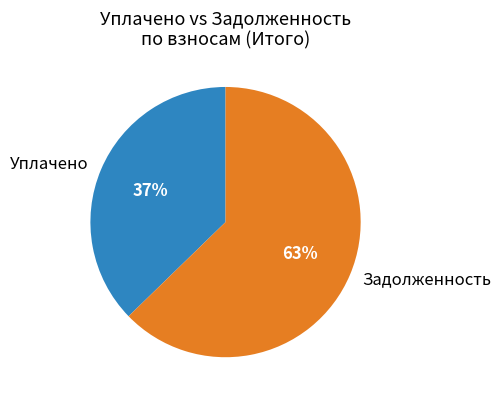

Count the number of slices in the pie.

2